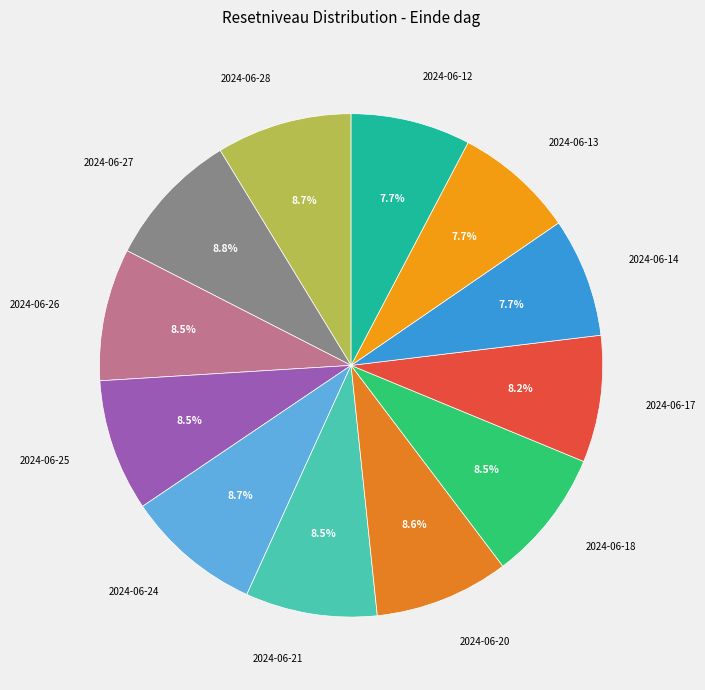

To the nearest percent, what percentage of the pie is 2024-06-24?

9%